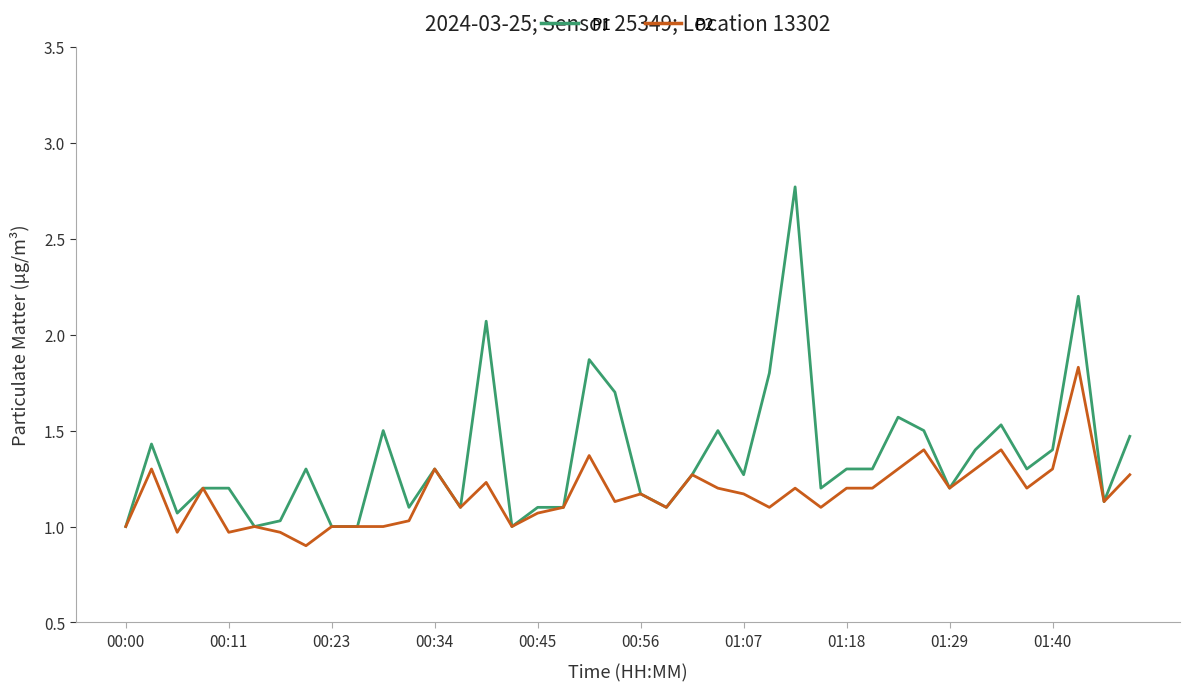

What is the lowest value of the P2 series?

0.9